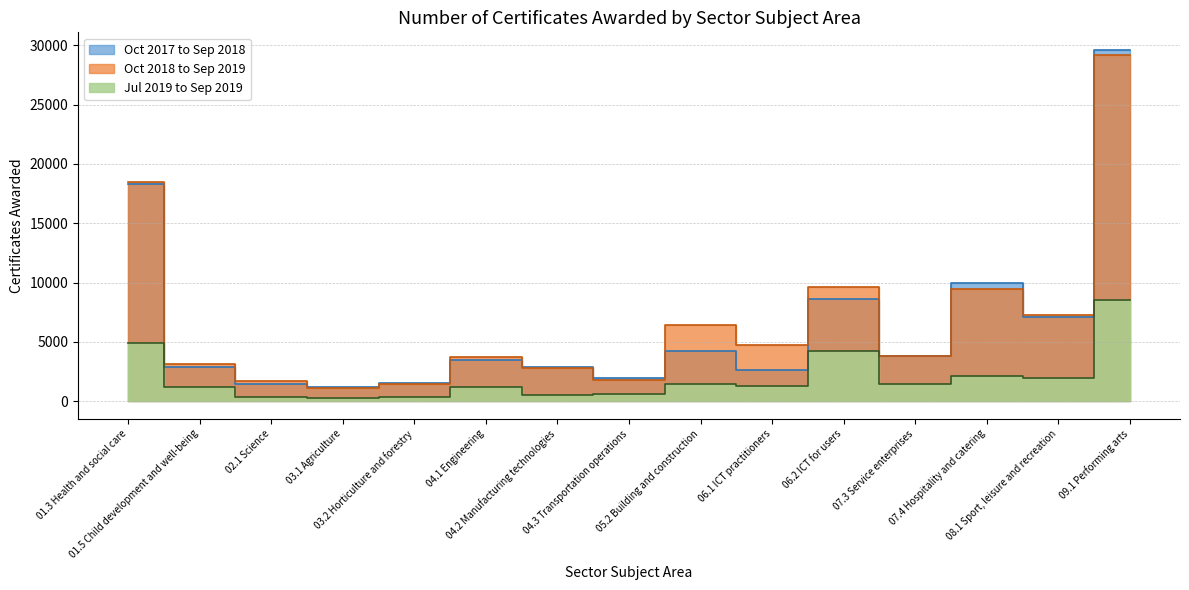

List the labels in order of Oct 2018 to Sep 2019 value, smallest first.

03.1 Agriculture, 03.2 Horticulture and forestry, 02.1 Science, 04.3 Transportation operations, 04.2 Manufacturing technologies, 01.5 Child development and well-being, 04.1 Engineering, 07.3 Service enterprises, 06.1 ICT practitioners, 05.2 Building and construction, 08.1 Sport, leisure and recreation, 07.4 Hospitality and catering, 06.2 ICT for users, 01.3 Health and social care, 09.1 Performing arts